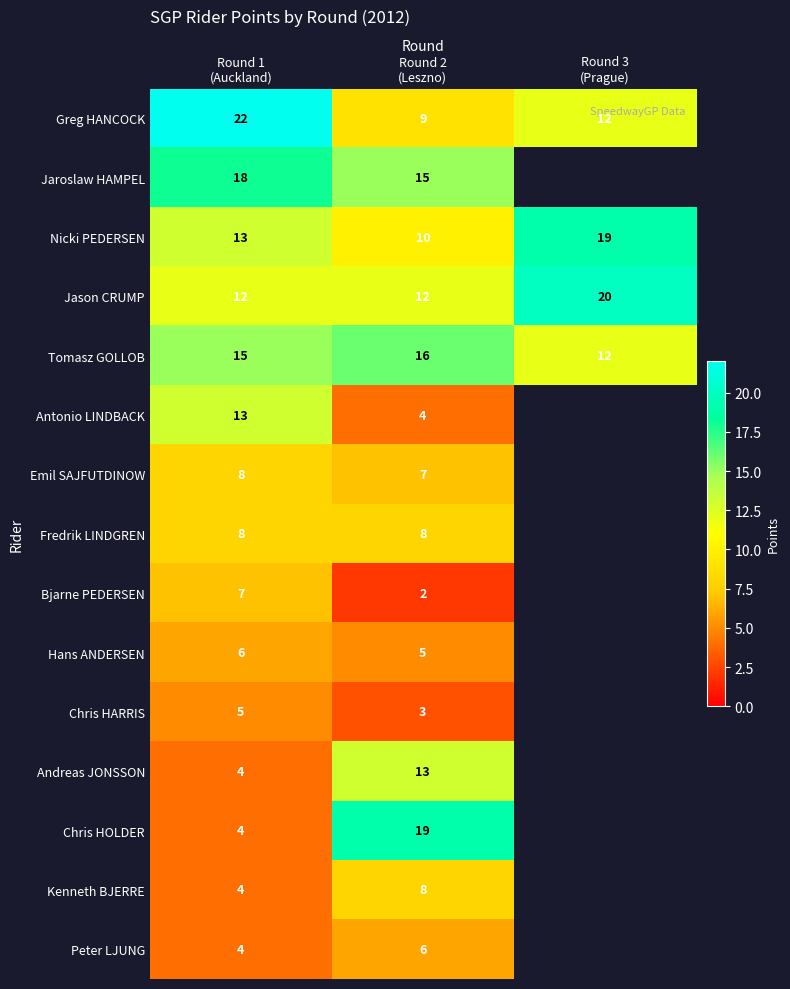

Count the Tomasz GOLLOB values in the range 12 to 16.

3